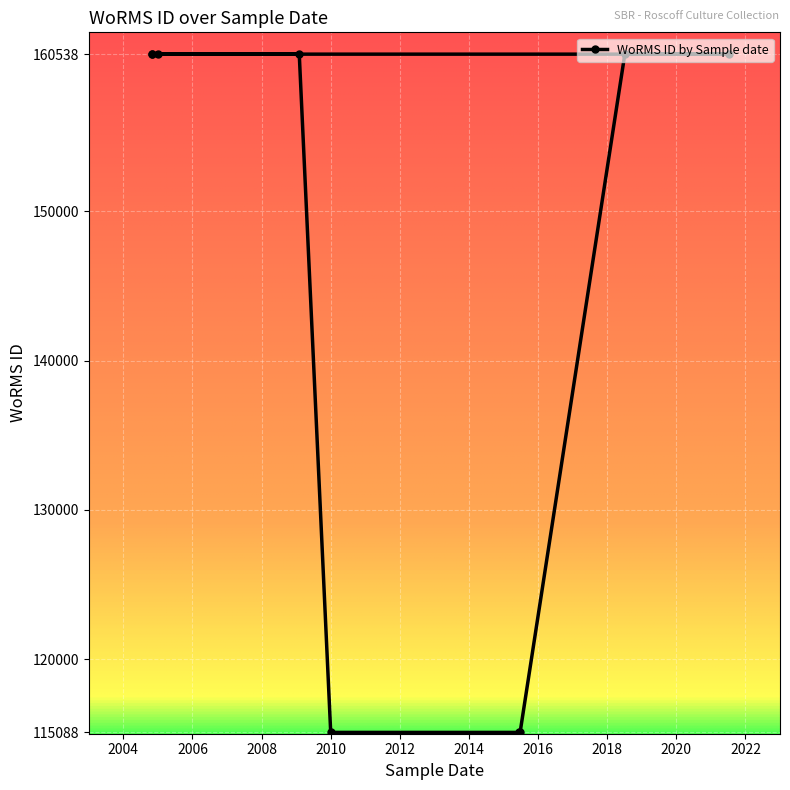

Is this an area chart (filled region under the line)?

No